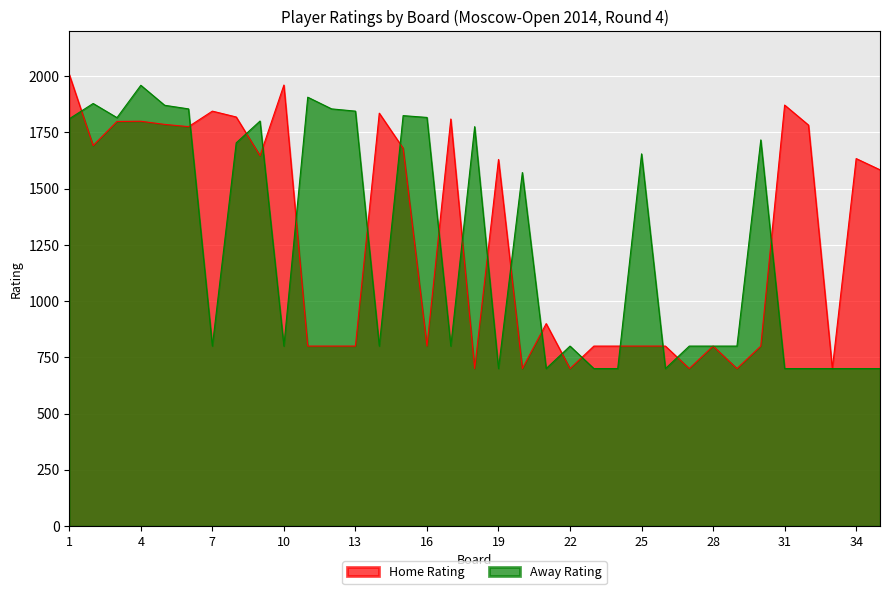

Rank the series at 27 from highest to lowest value.

Away Rating, Home Rating